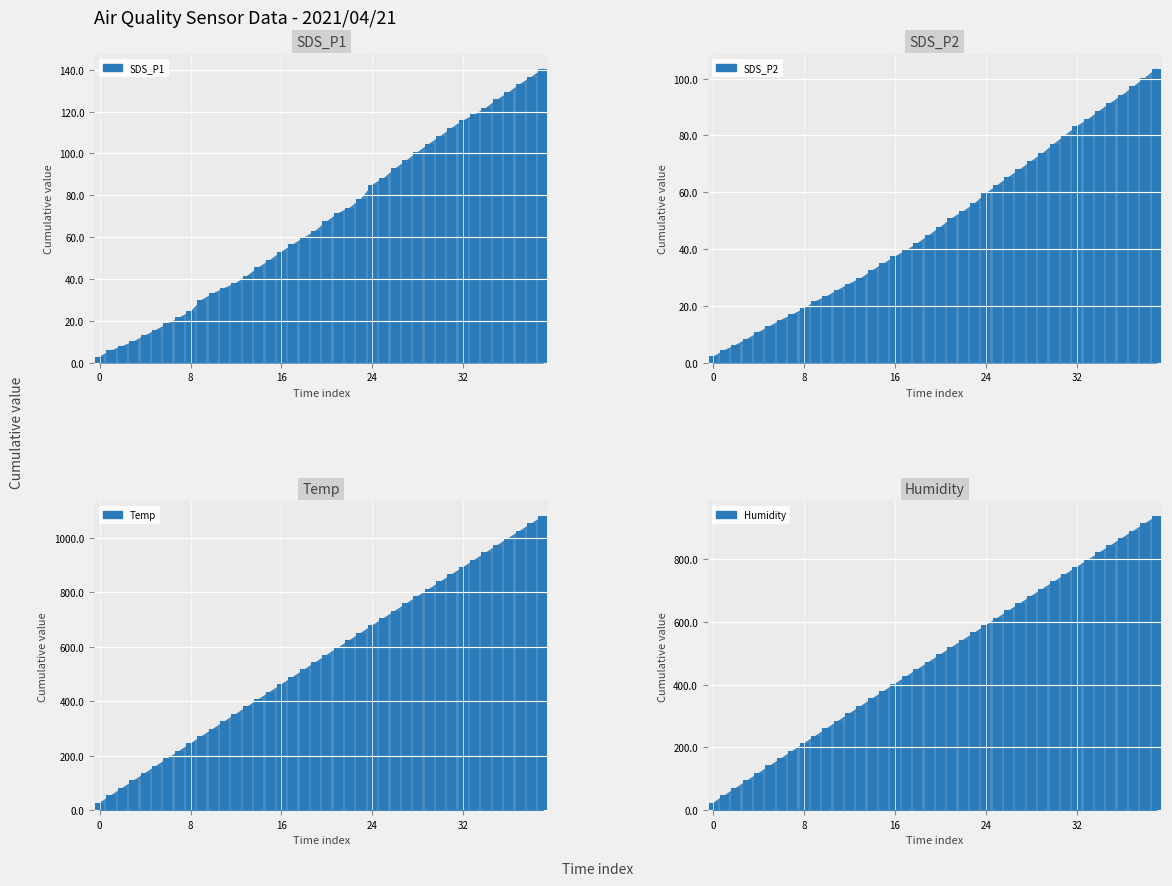

List the series in order of their peak value, highest first.

Temp (bar), Humidity (bar), SDS_P1 (bar), SDS_P2 (bar)